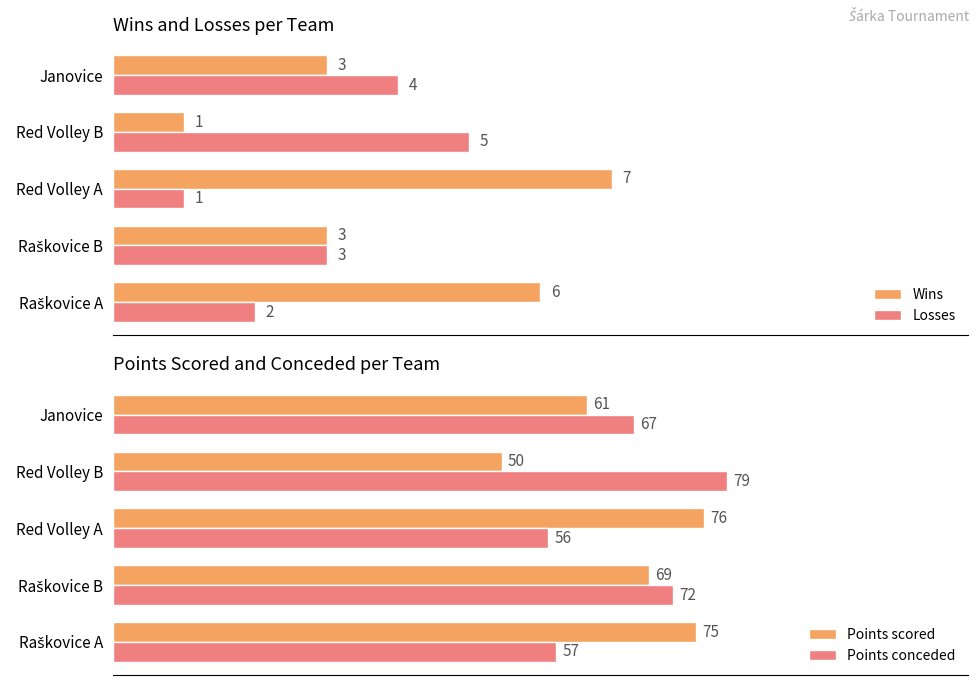

At which label is Points conceded closest to 67?

Janovice